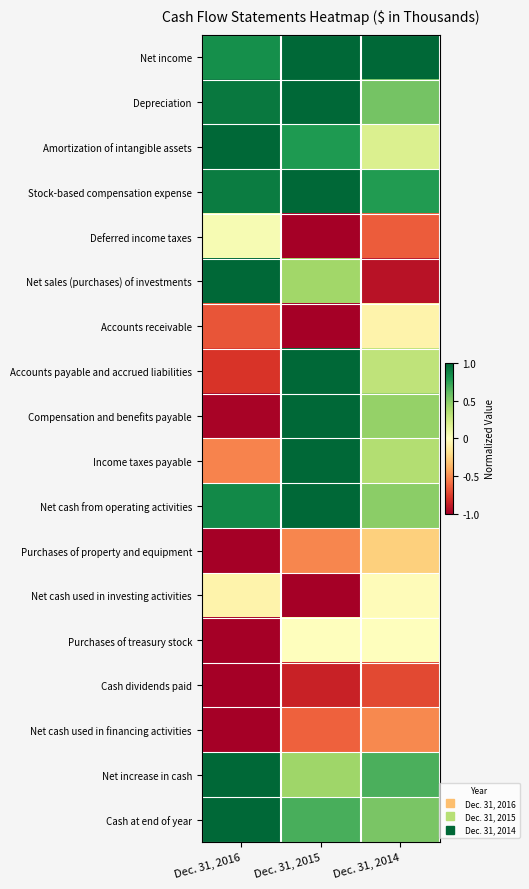

Which has a higher value, Dec. 31, 2016 or Dec. 31, 2015?

Dec. 31, 2015